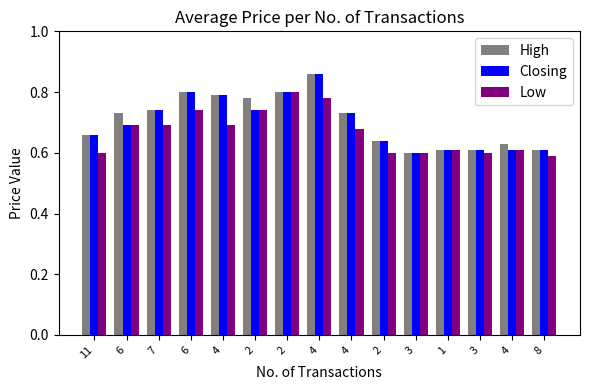

What is the label of the 14th bar from the right?

6